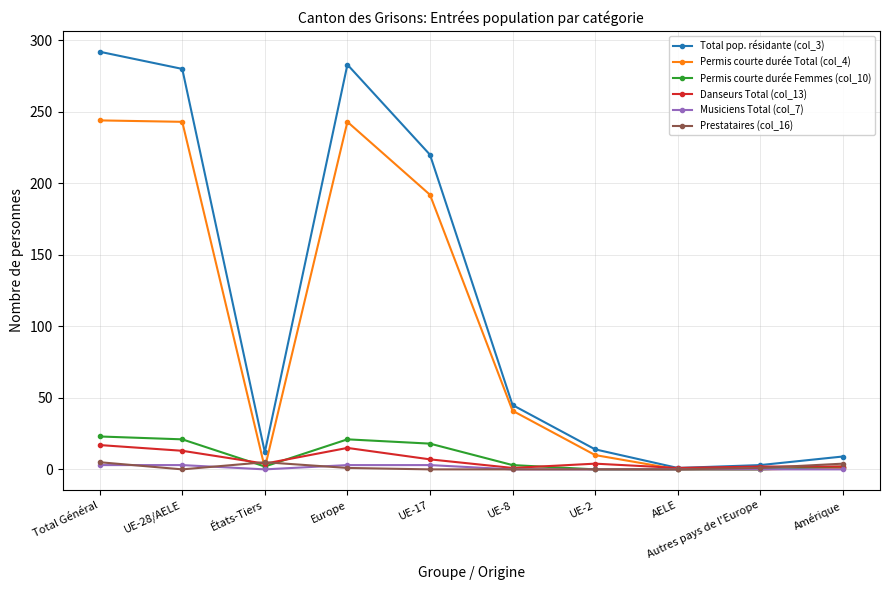

At how many categories does at least one series exceed 5?

8